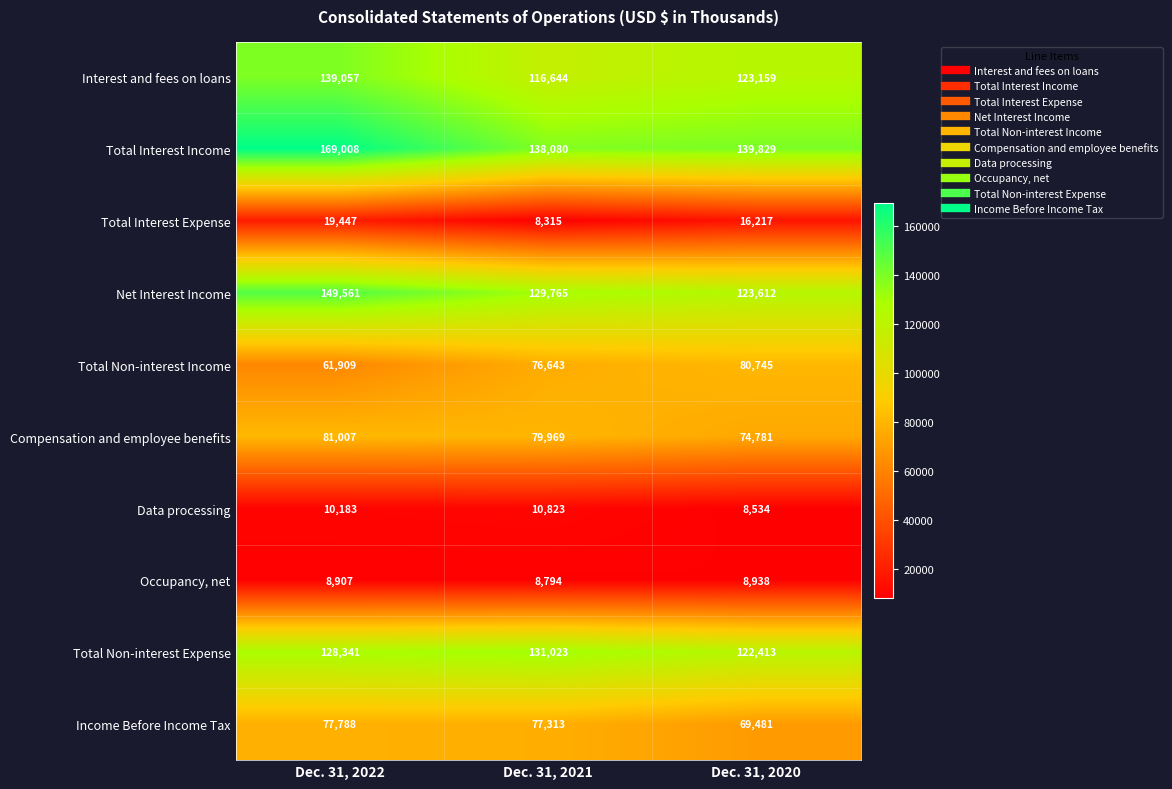

Reading left to right, what are all the values shown in this chart?

Interest and fees on loans: Dec. 31, 2022=139057	Dec. 31, 2021=116644	Dec. 31, 2020=123159
Total Interest Income: Dec. 31, 2022=169008	Dec. 31, 2021=138080	Dec. 31, 2020=139829
Total Interest Expense: Dec. 31, 2022=19447	Dec. 31, 2021=8315	Dec. 31, 2020=16217
Net Interest Income: Dec. 31, 2022=149561	Dec. 31, 2021=129765	Dec. 31, 2020=123612
Total Non-interest Income: Dec. 31, 2022=61909	Dec. 31, 2021=76643	Dec. 31, 2020=80745
Compensation and employee benefits: Dec. 31, 2022=81007	Dec. 31, 2021=79969	Dec. 31, 2020=74781
Data processing: Dec. 31, 2022=10183	Dec. 31, 2021=10823	Dec. 31, 2020=8534
Occupancy, net: Dec. 31, 2022=8907	Dec. 31, 2021=8794	Dec. 31, 2020=8938
Total Non-interest Expense: Dec. 31, 2022=128341	Dec. 31, 2021=131023	Dec. 31, 2020=122413
Income Before Income Tax: Dec. 31, 2022=77788	Dec. 31, 2021=77313	Dec. 31, 2020=69481